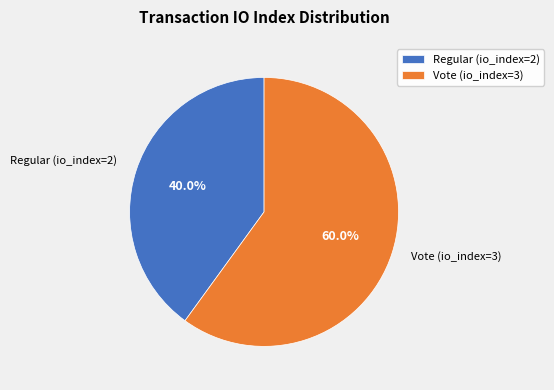

Rank the categories by value from lowest to highest.

Regular (io_index=2), Vote (io_index=3)